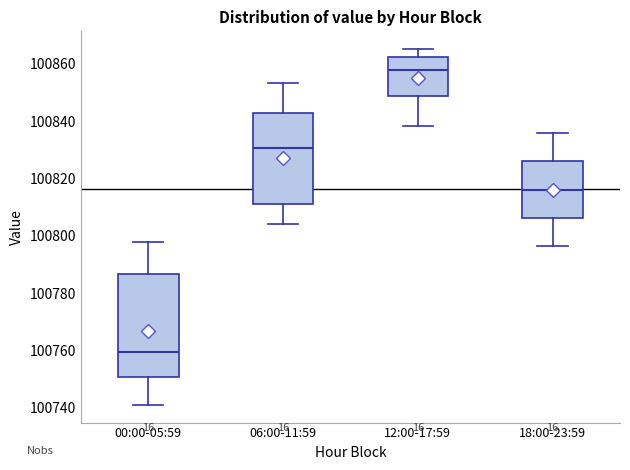

Which box has the lowest median line?

00:00-05:59